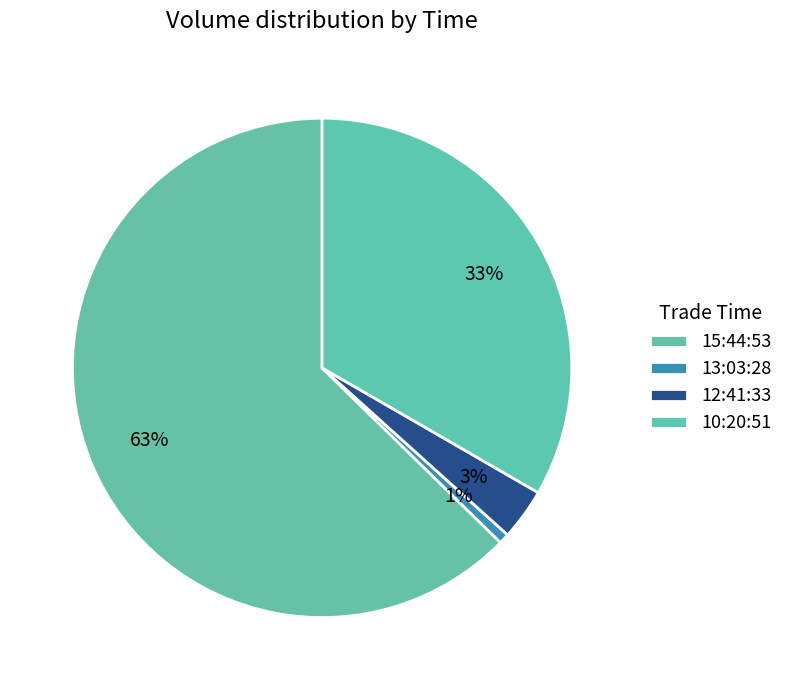

Rank the categories by value from lowest to highest.

13:03:28, 12:41:33, 10:20:51, 15:44:53